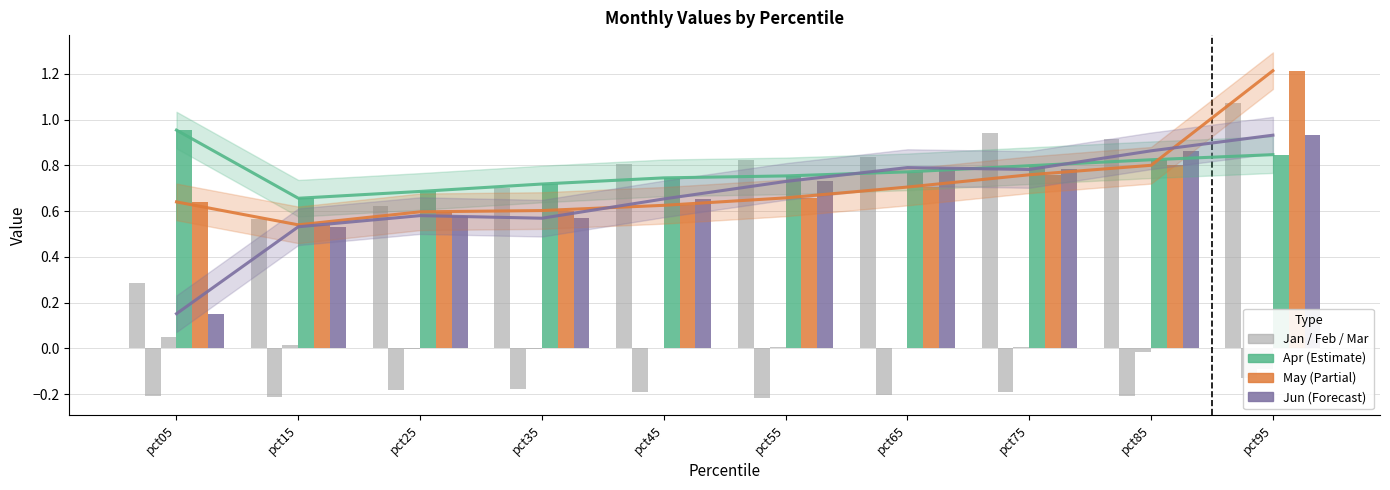

Rank the categories by May value from lowest to highest.

pct15, pct25, pct35, pct45, pct05, pct55, pct65, pct75, pct85, pct95